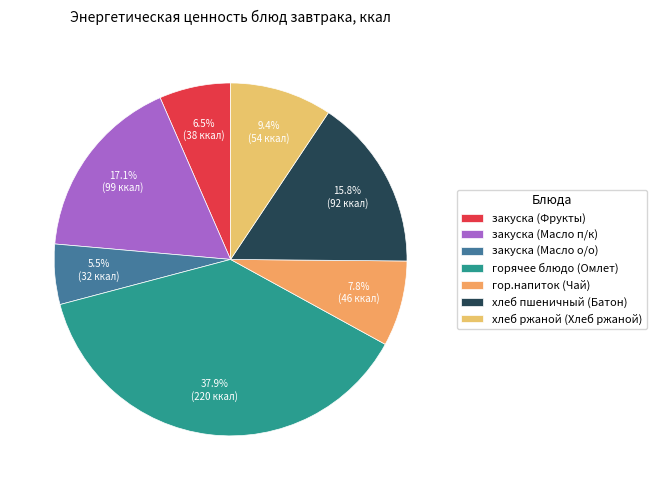

To the nearest percent, what percentage of the pie is закуска (Масло о/о)?

6%